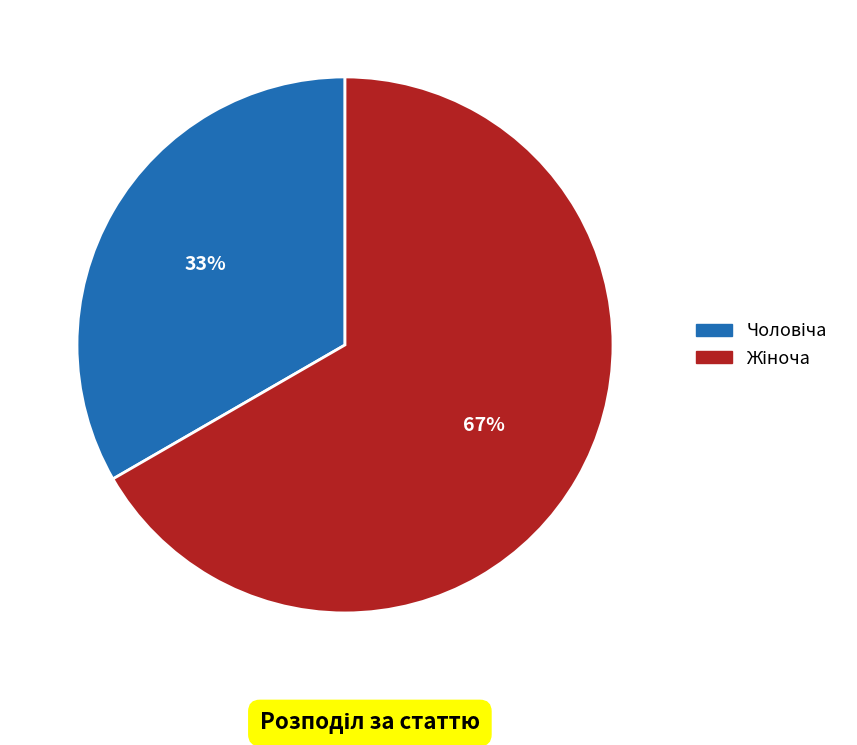

To the nearest percent, what is the average slice percentage?

50%